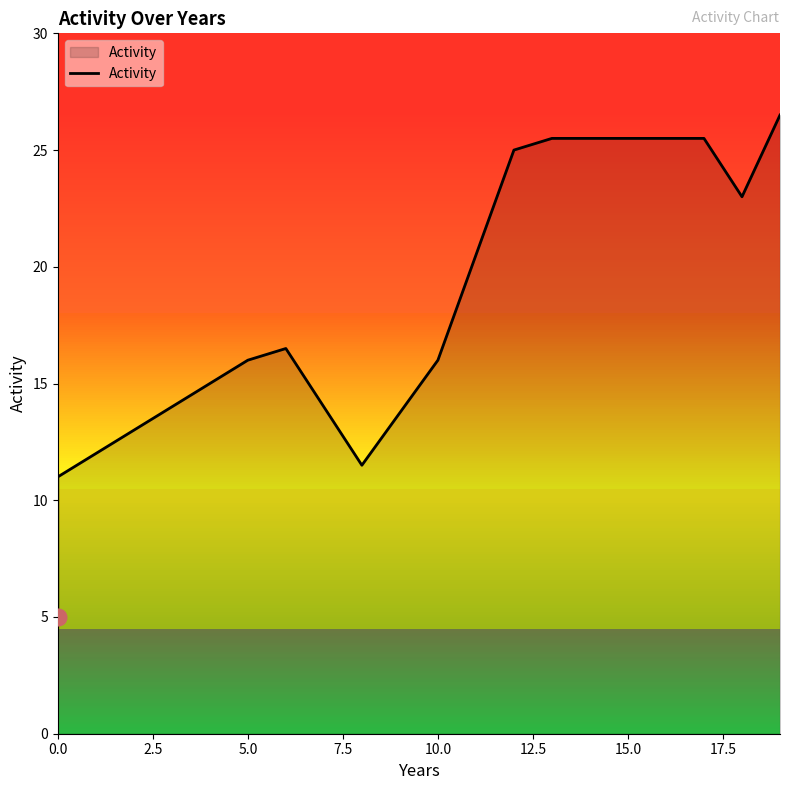

How many values are below 16?

7